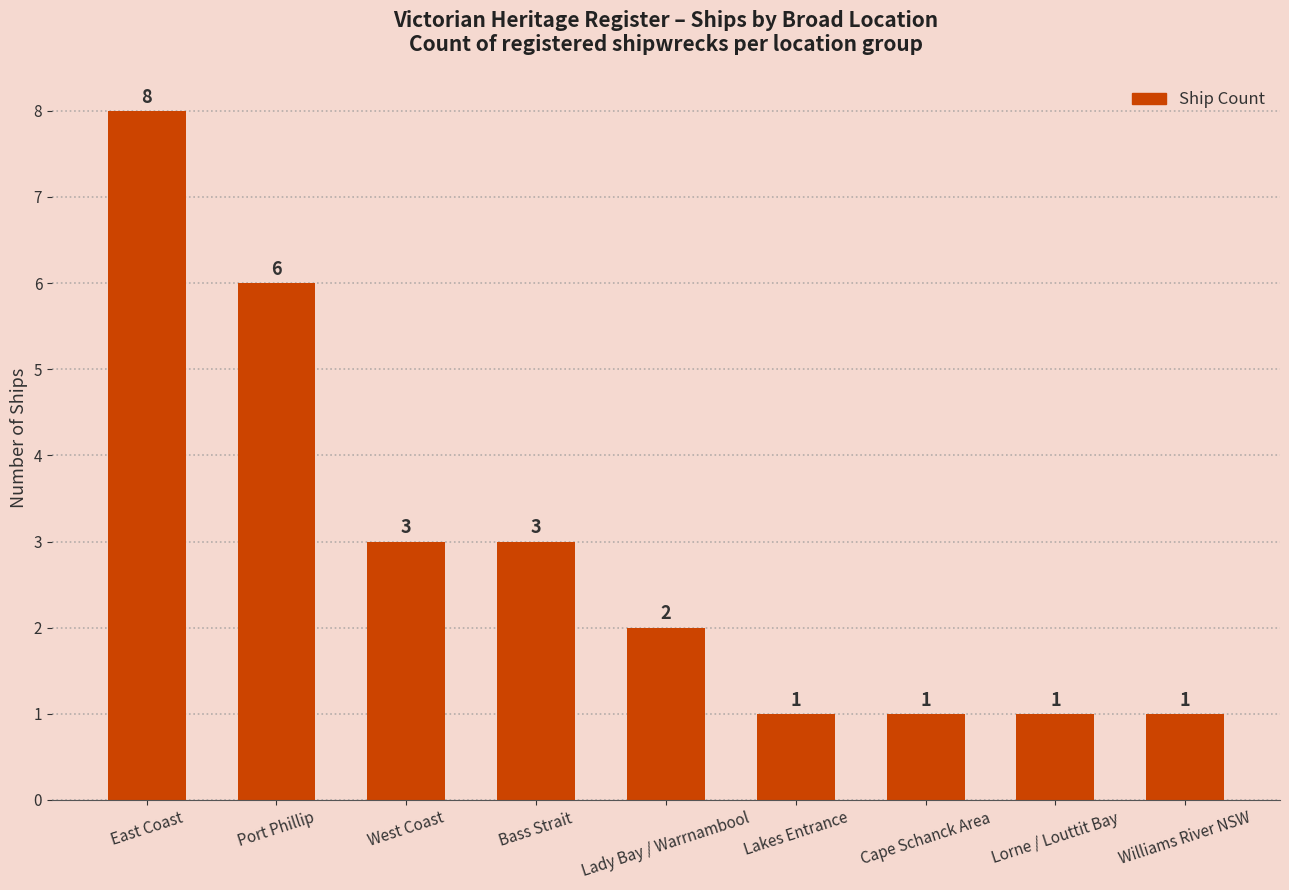

Count the values in the range 1 to 3.

7